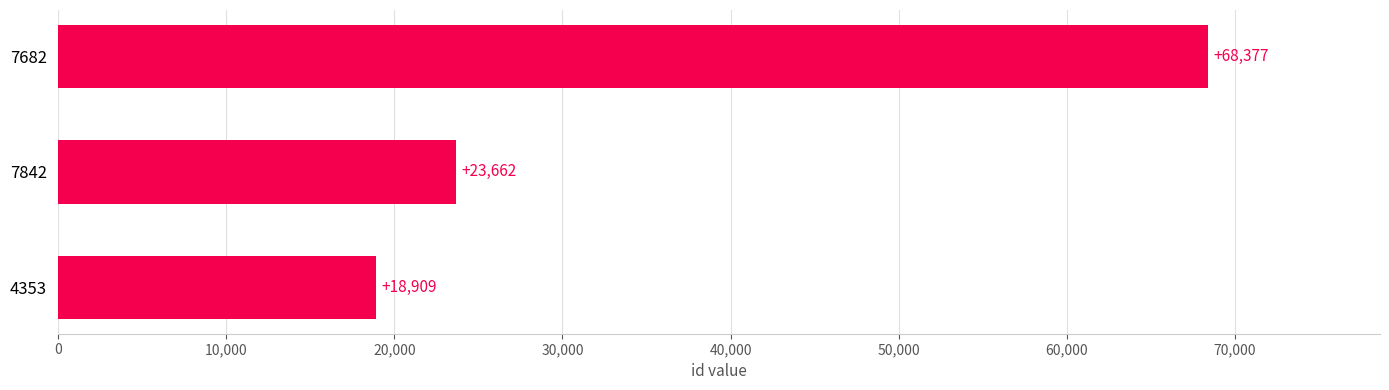

What is the greatest value displayed?

68377